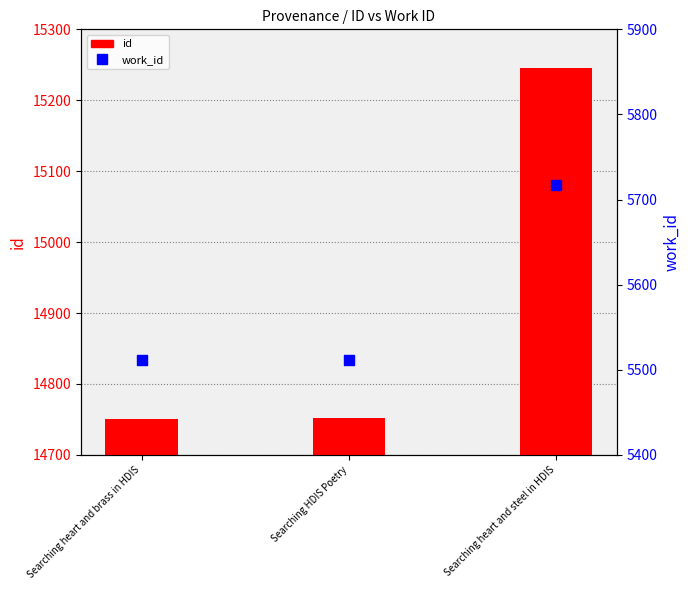

Which series has the widest spread of Y values?

id